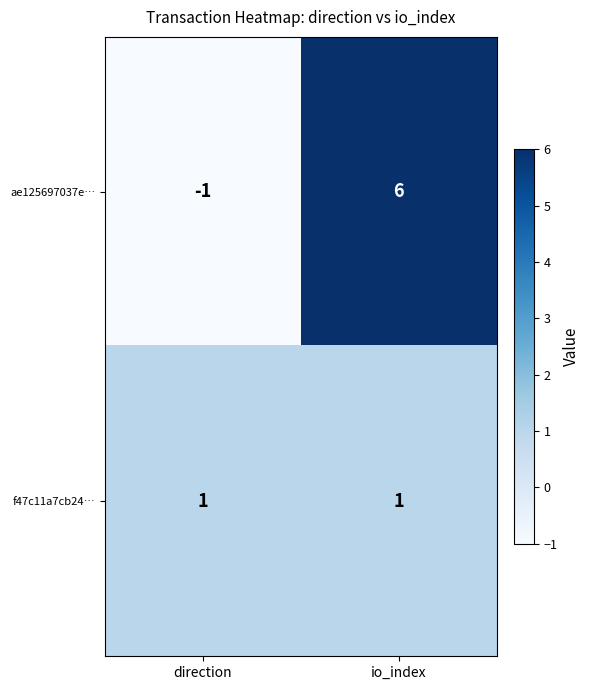

Rank the series by their average value, from lowest to highest.

f47c11a7cb24…, ae125697037e…